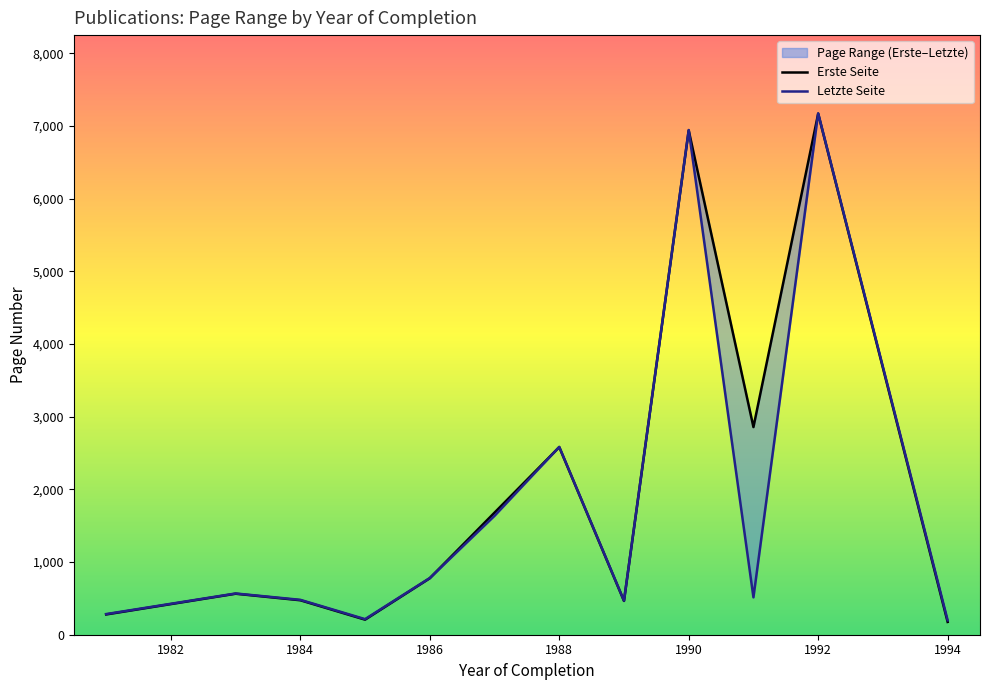

Which series has the largest range (max minus min)?

Erste Seite